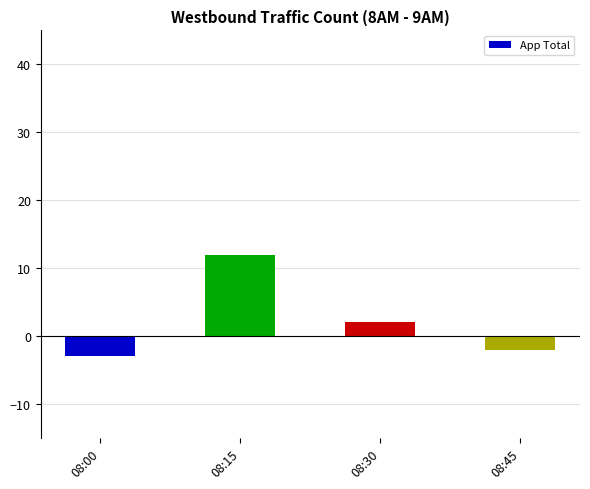

Rank the categories by value from lowest to highest.

08:00, 08:45, 08:30, 08:15